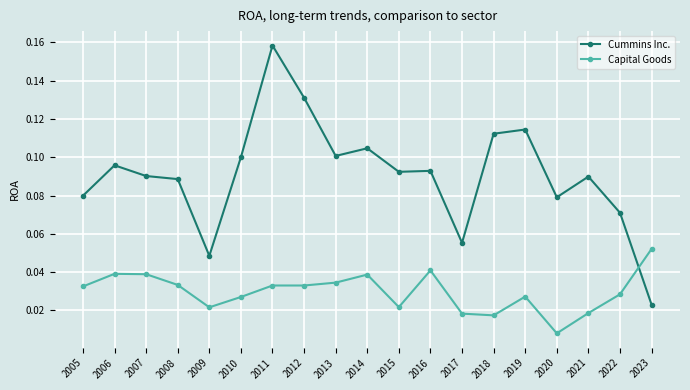

How many times do Cummins Inc. and Capital Goods cross each other?

1